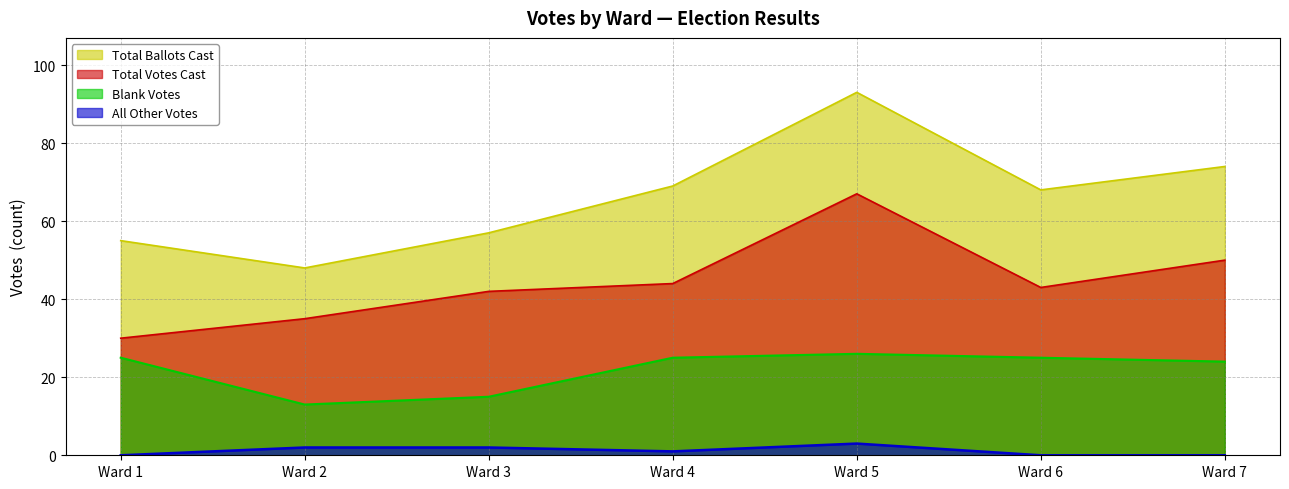

True or false: Total Ballots Cast has more than 1 points higher than both neighbors.

False